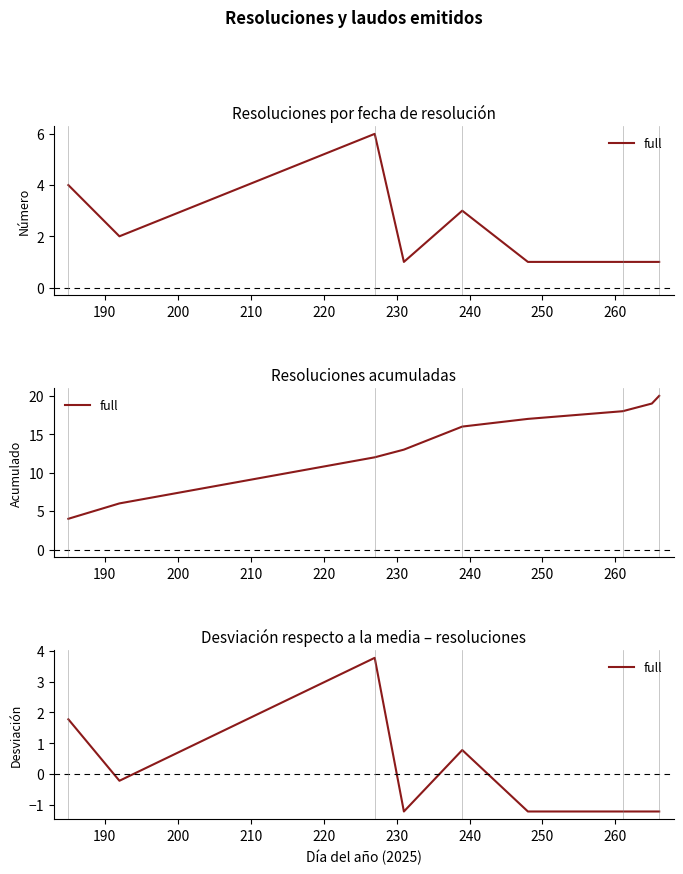

Is this an area chart (filled region under the line)?

No